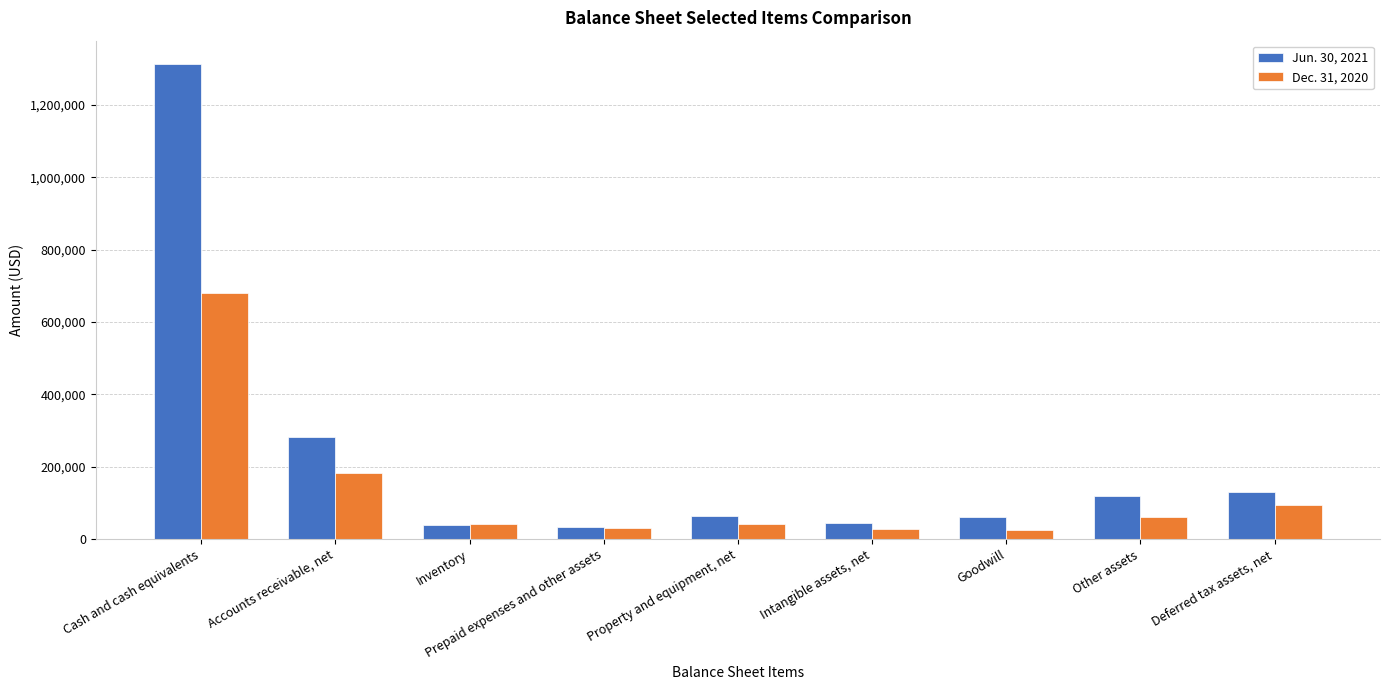

List the series in order of their overall mean, lowest first.

Dec. 31, 2020, Jun. 30, 2021